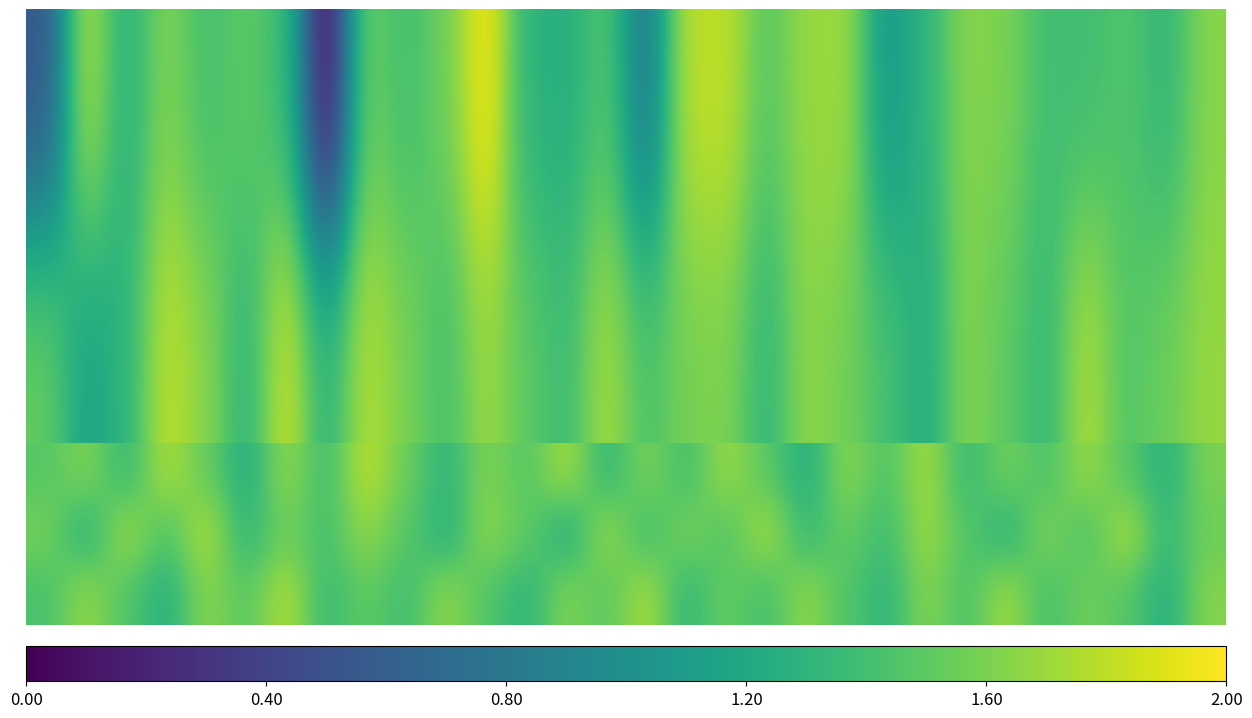

Rank the series by their average value, from lowest to highest.

0.0, 1.0, 2.0